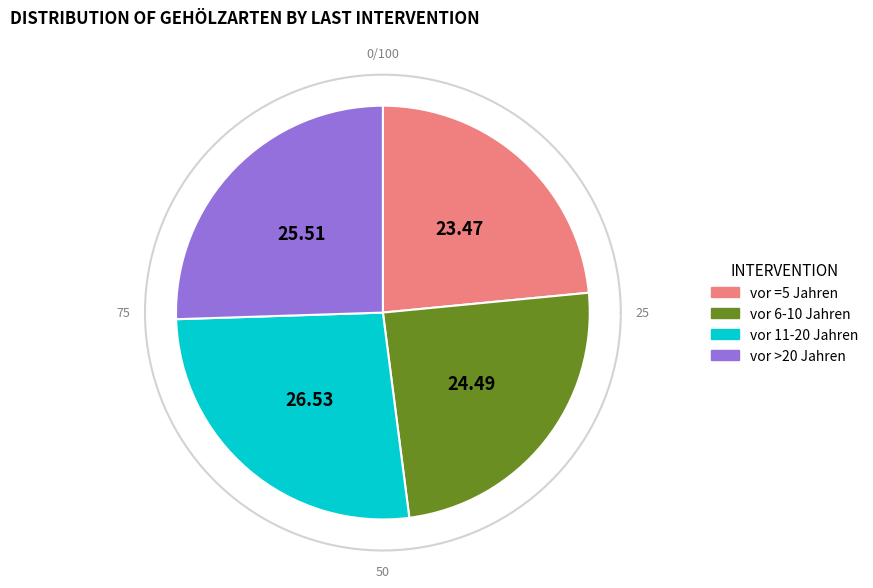

How many slices are in this pie chart?

4